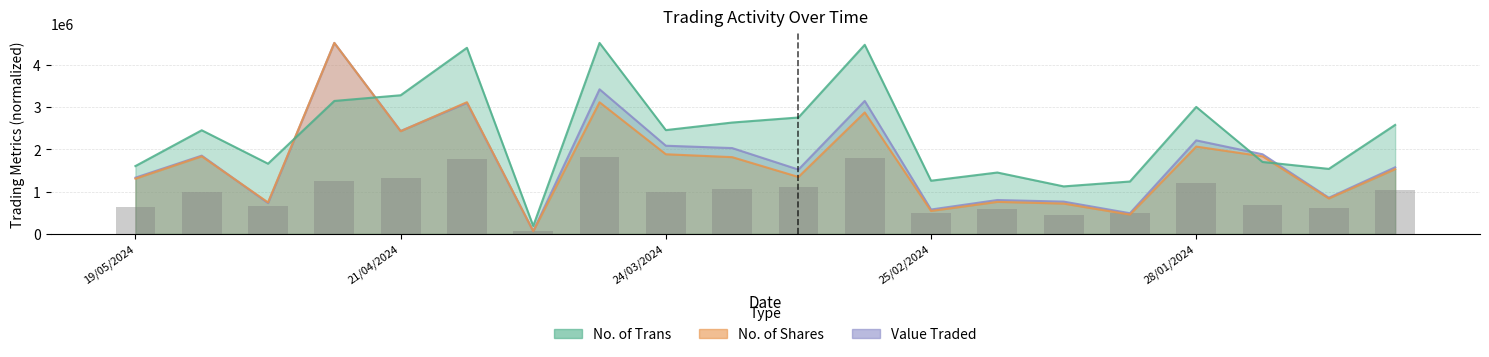

True or false: the data shows 708500.8 at 25/02/2024.

False